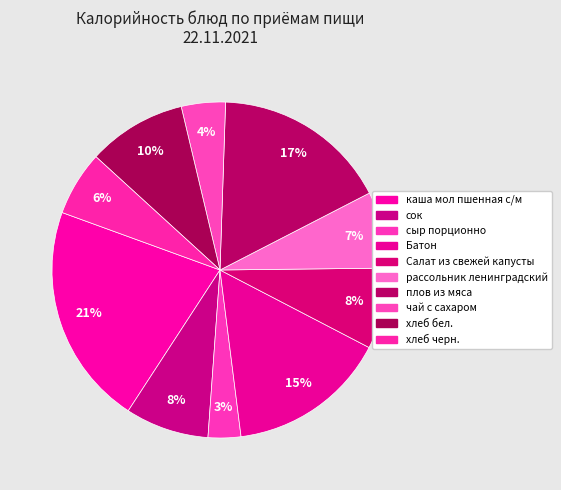

How many segments does this pie chart have?

10